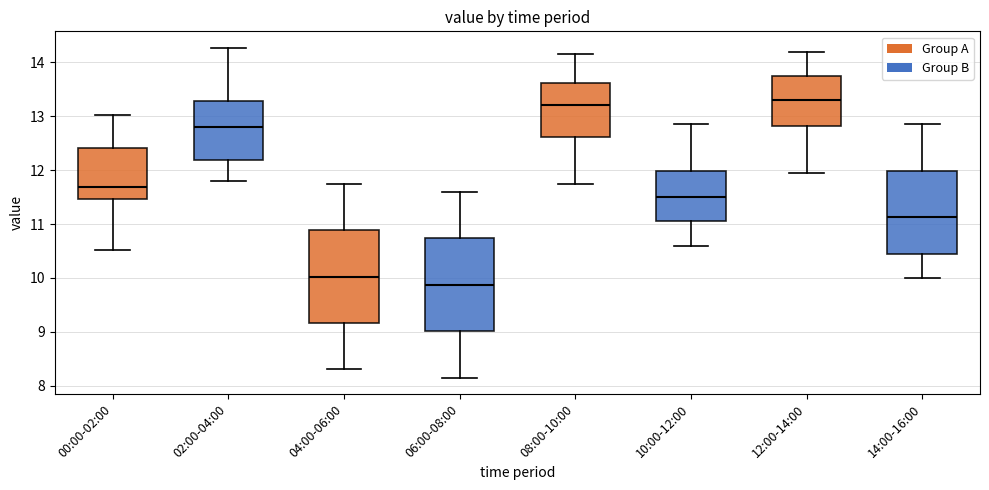

Which box has the highest median line?

12:00-14:00